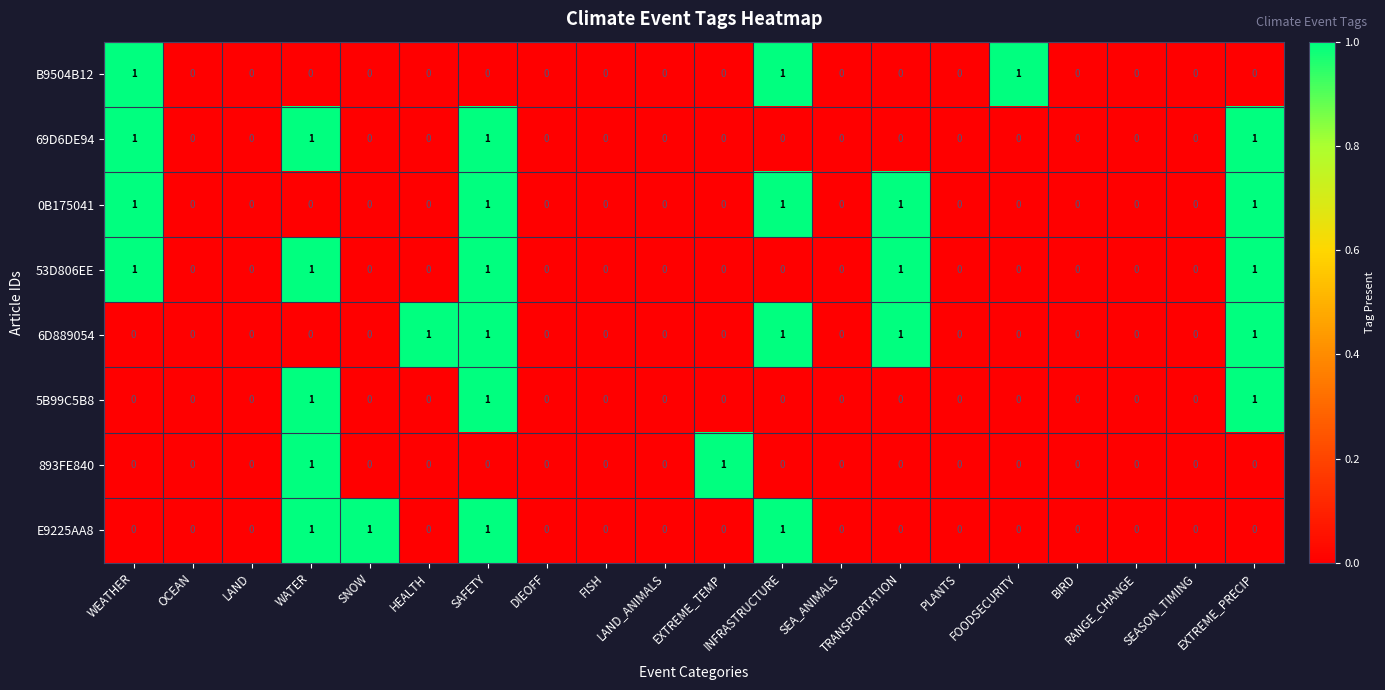

Count the 6D889054 values in the range 0 to 1.

20